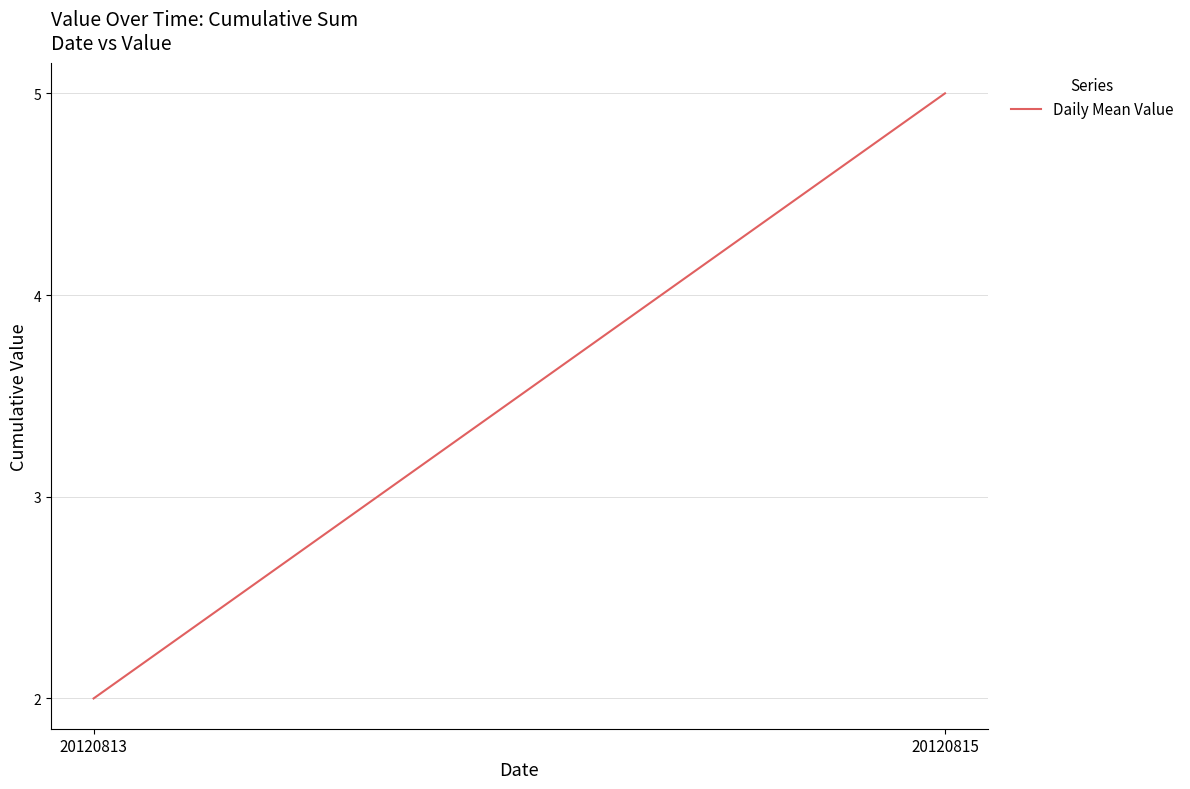

Count the values in the range 2 to 5.

2